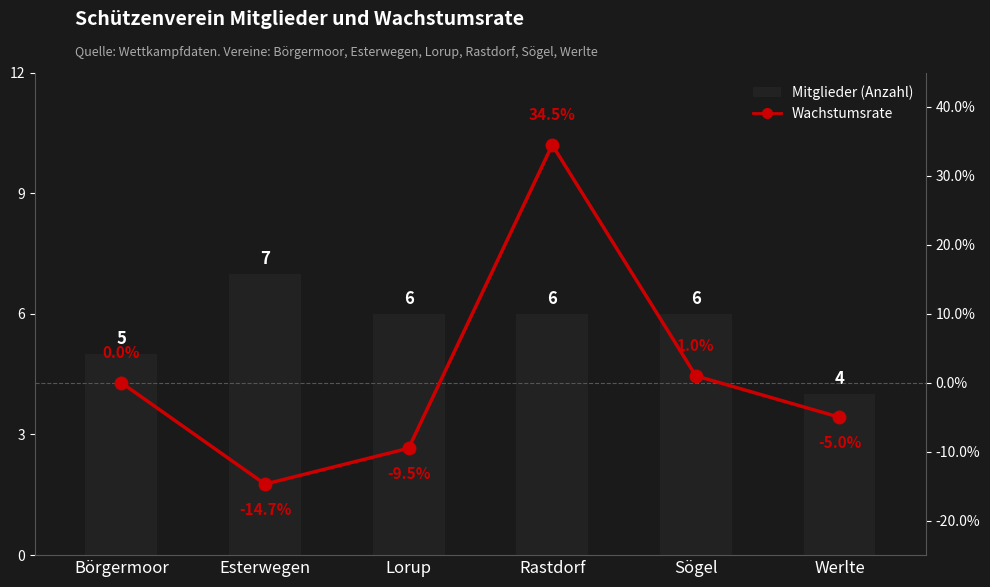

At which label does Wachstumsrate reach its peak?

Rastdorf